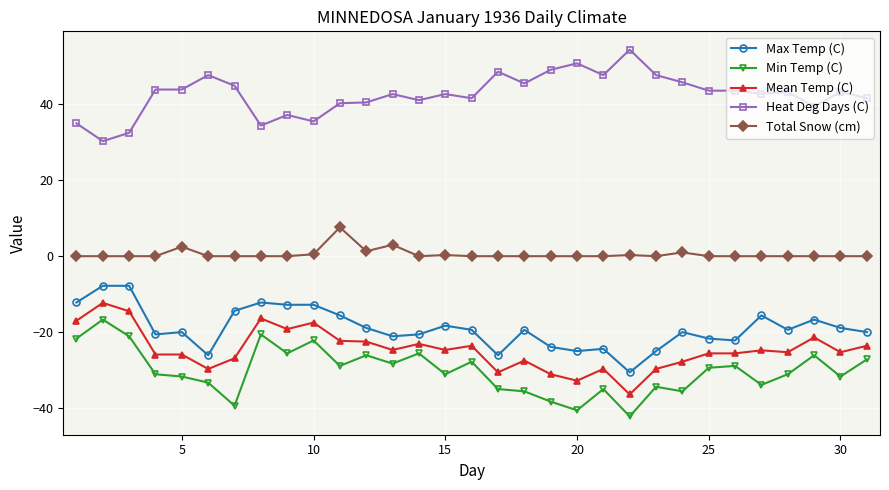

True or false: Heat Deg Days (C) and Max Temp (C) intersect in this chart.

False